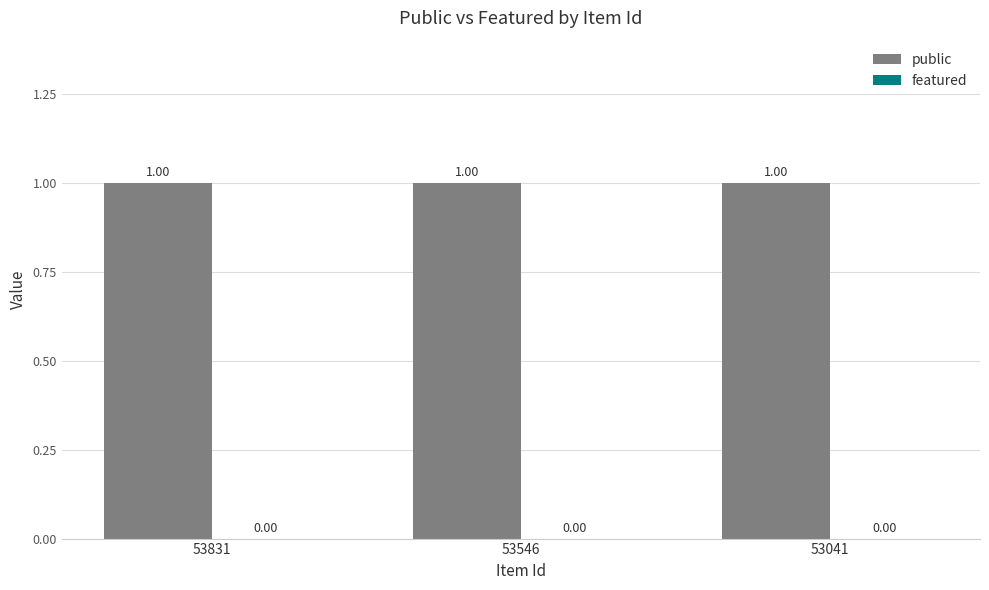

Reading left to right, list all the values displayed in this chart.

public: 53831=1	53546=1	53041=1
featured: 53831=0	53546=0	53041=0